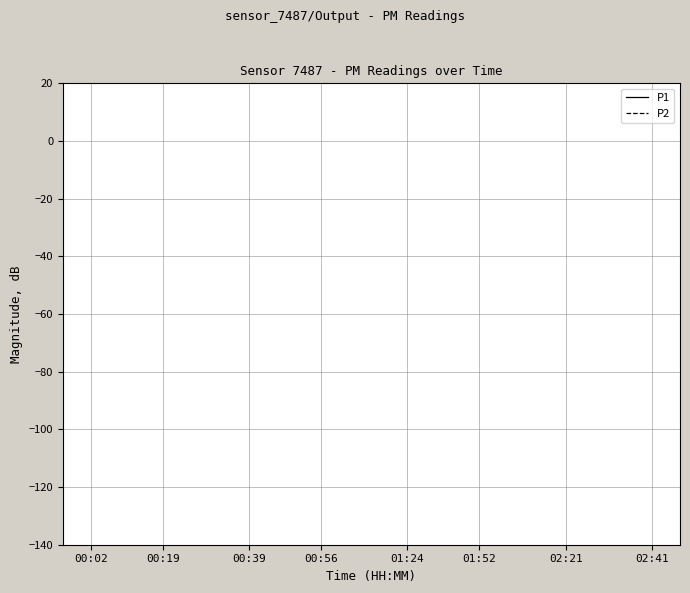

True or false: P1 and P2 cross at least once.

False